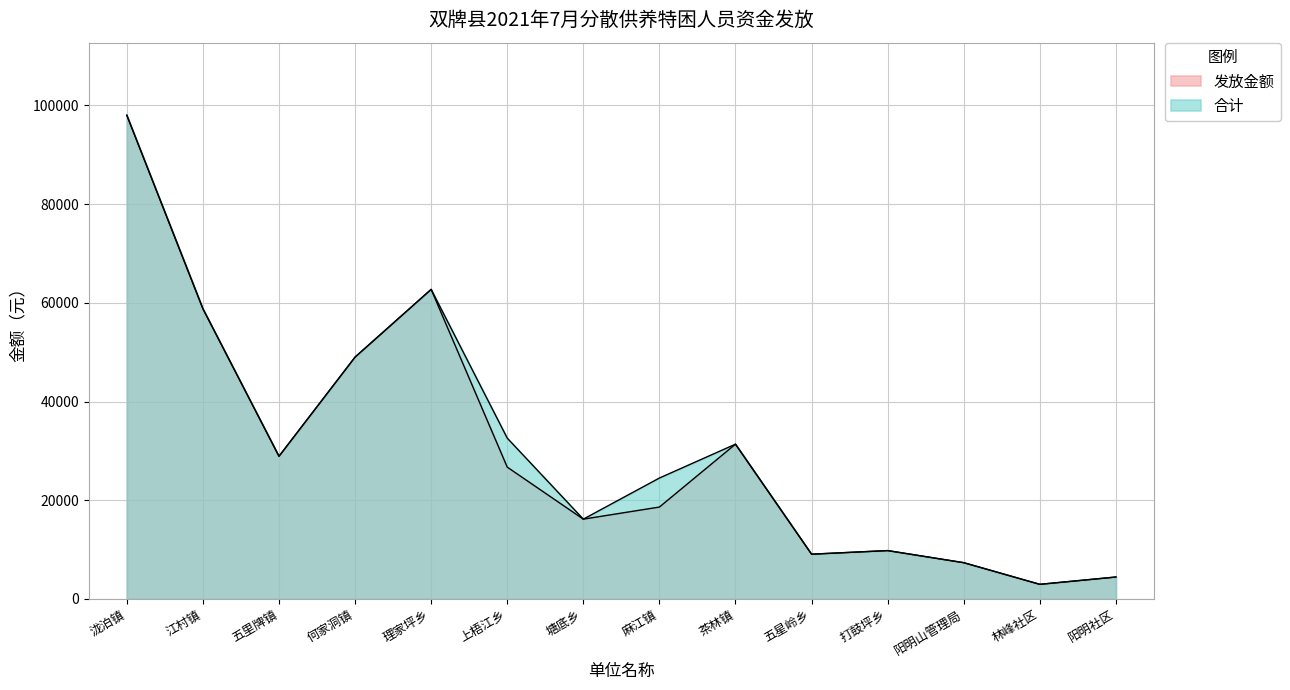

Rank the series at 江村镇 from lowest to highest value.

发放金额, 合计